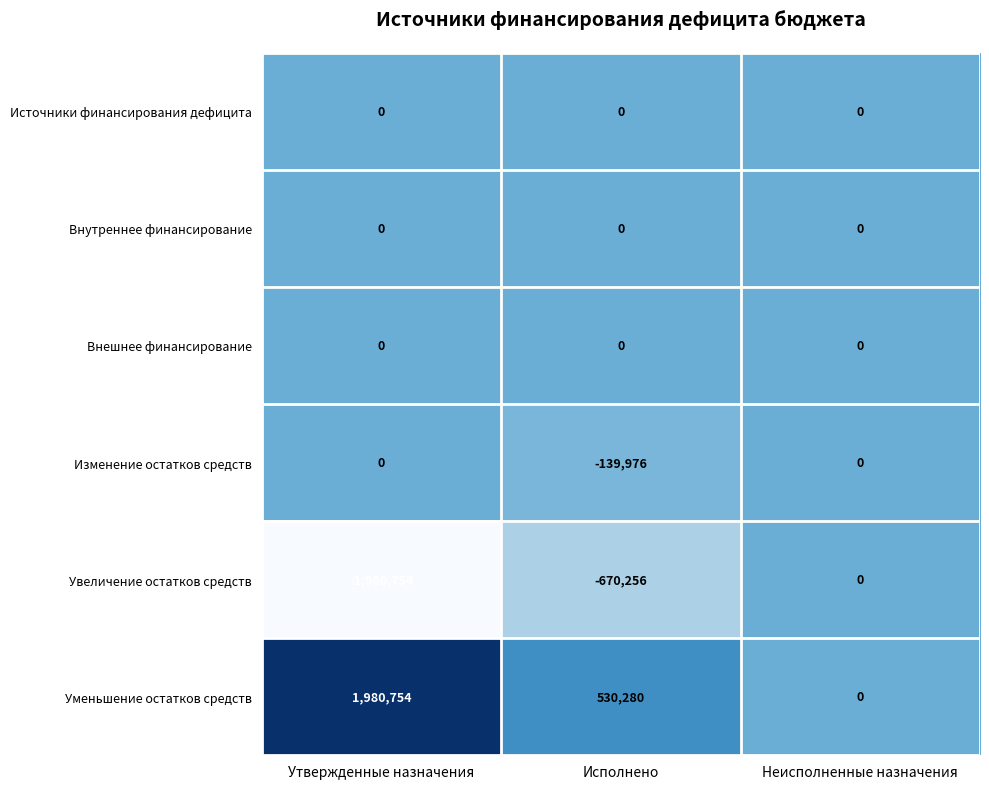

At how many categories does at least one series exceed 1883672?

1